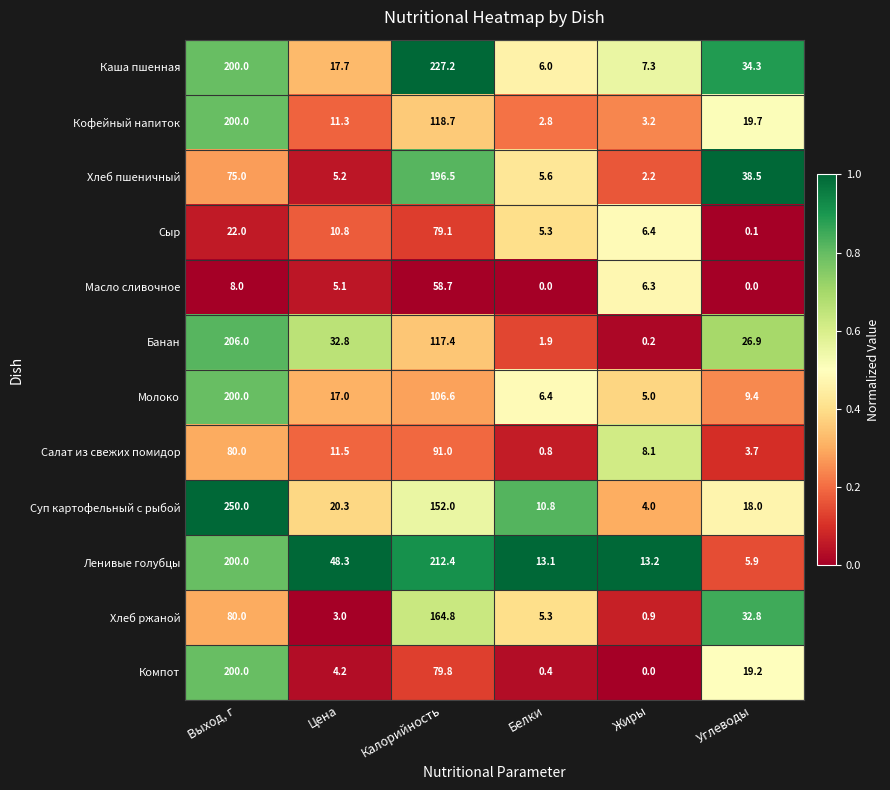

Is it true that Хлеб пшеничный equals 2.2 at Жиры?

True